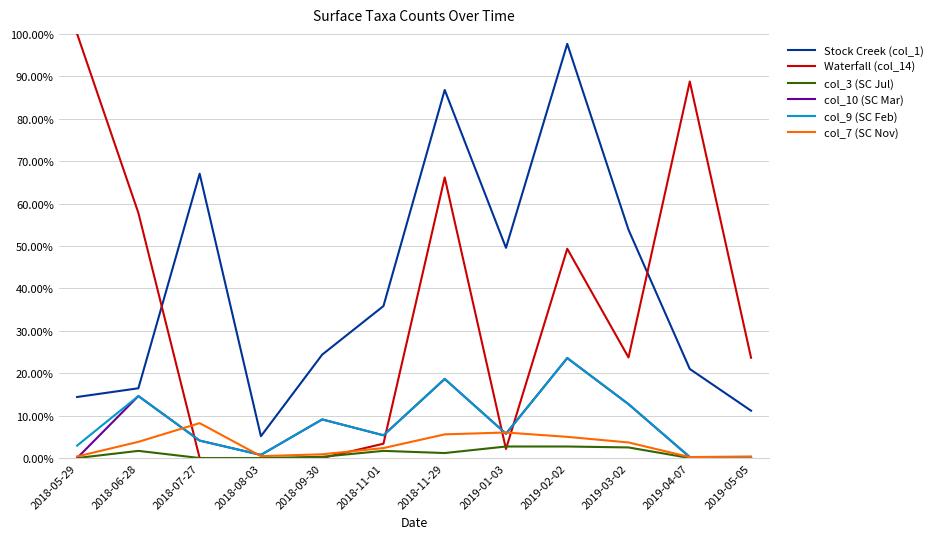

In Stock Creek (col_1), how many points are higher than both neighbors (excluding endpoints)?

3